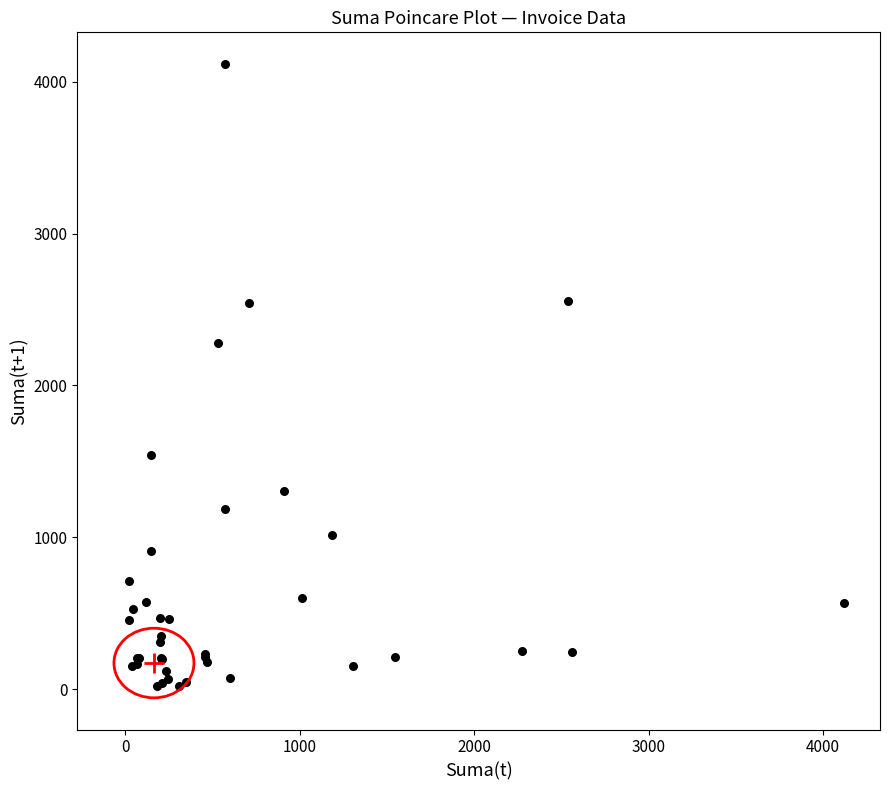

What Y value in the scatter plot is closest to 2067?

2276.4